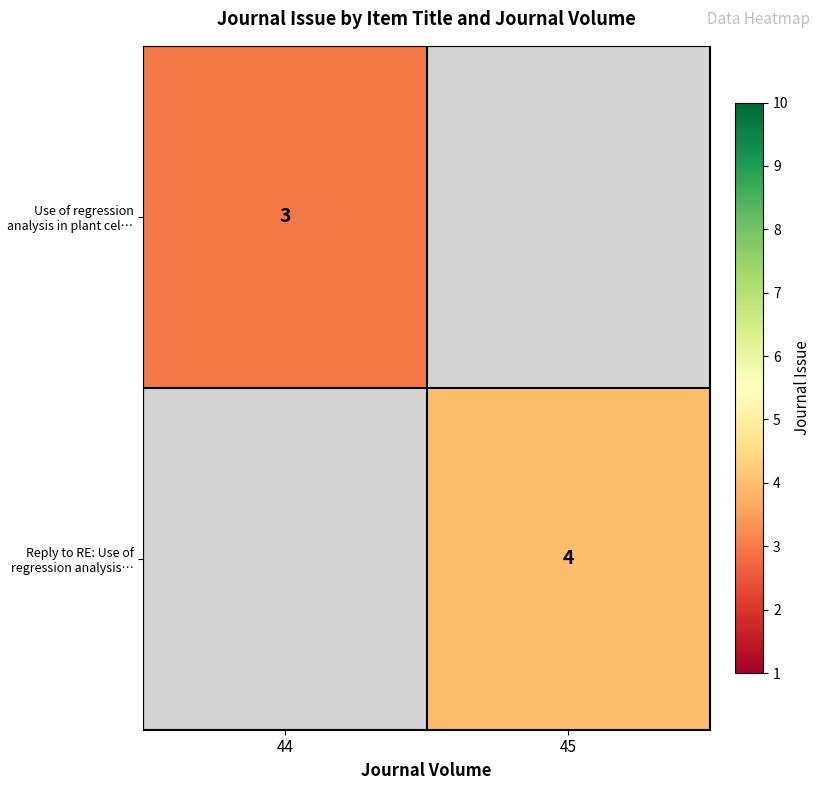

True or false: Reply to RE: Use of regression analysis… has a value of 4 at 45.

True